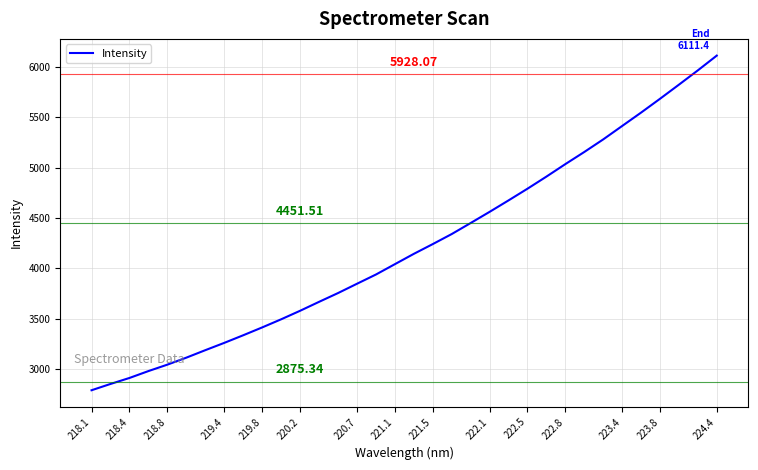

How many distinct data groups are displayed?

1